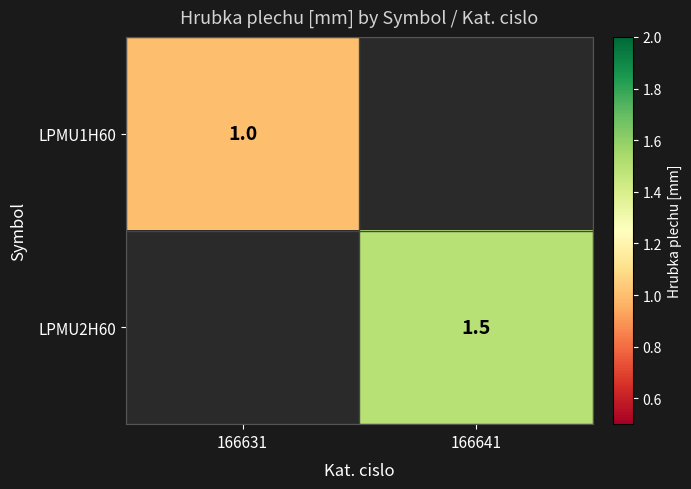

True or false: LPMU1H60 has a value of 0.2 at 166631.

False